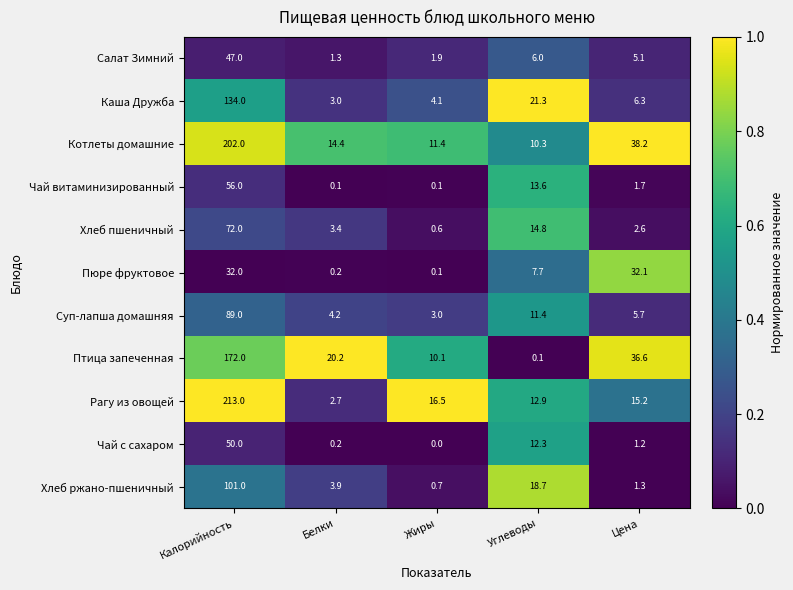

True or false: Чай витаминизированный has a value of 56.0 at Калорийность.

True